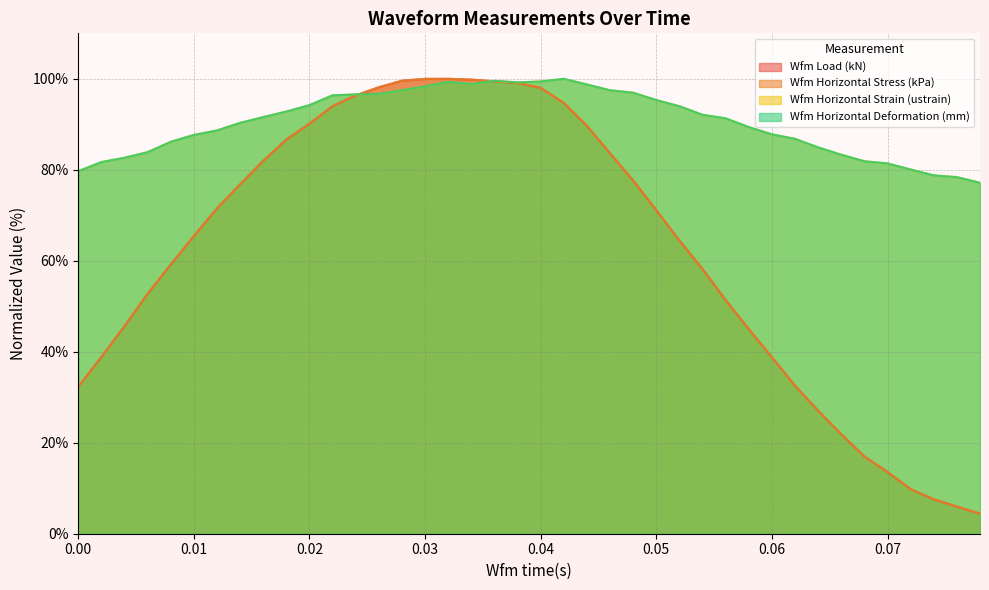

At which label is Wfm Horizontal Strain (ustrain) closest to 88?

0.06